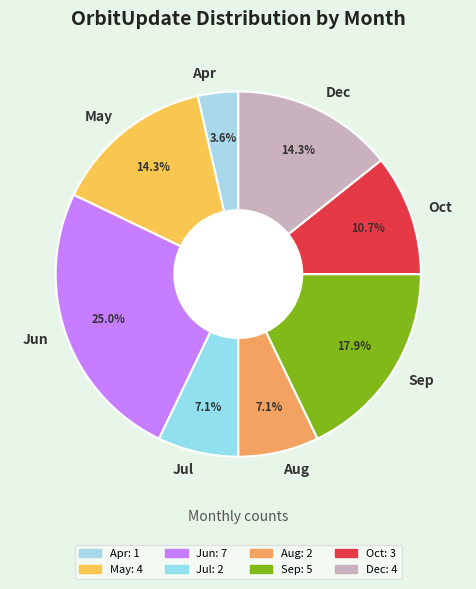

To the nearest percent, what is the combined percentage of Sep and Aug?

25%